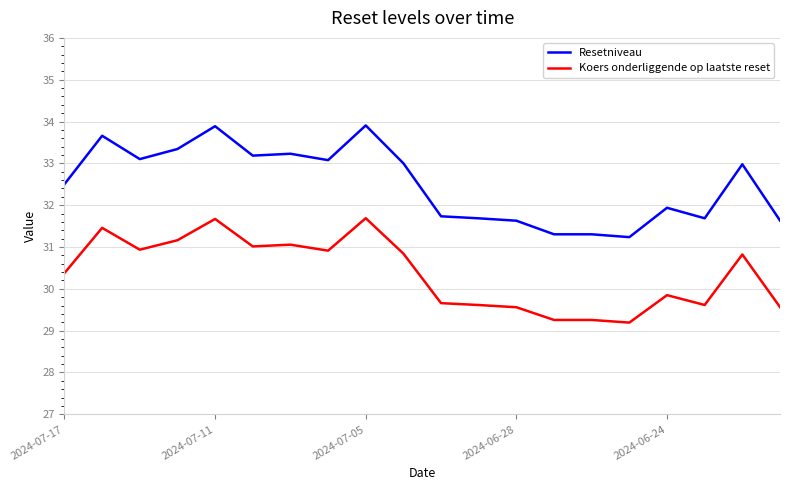

True or false: Resetniveau and Koers onderliggende op laatste reset cross at least once.

False